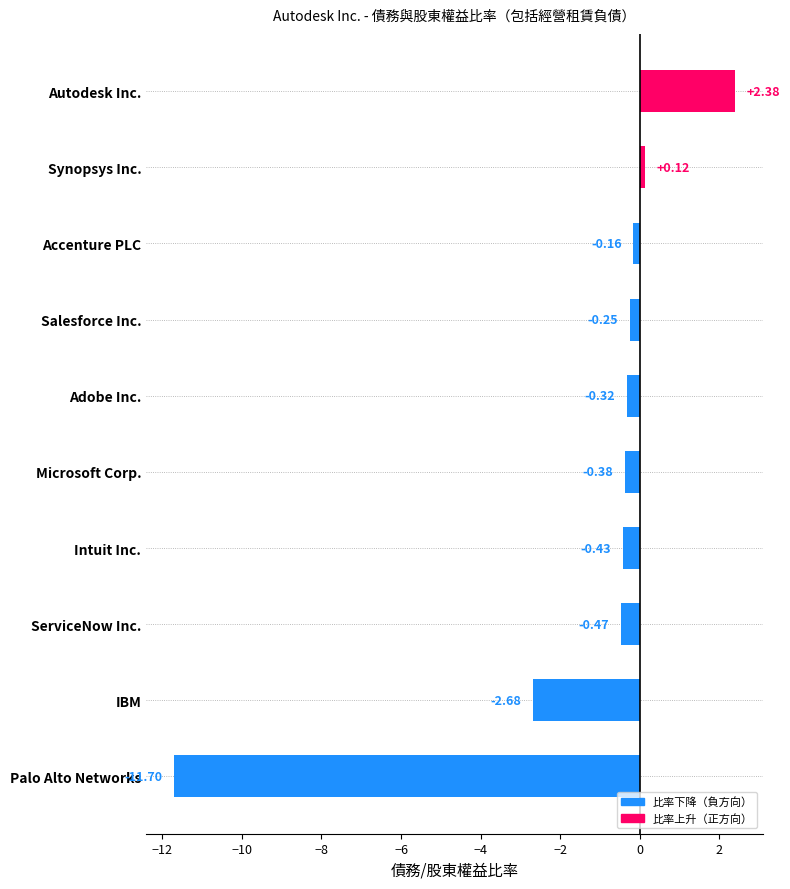

Rank the categories by value from lowest to highest.

Palo Alto Networks, IBM, ServiceNow Inc., Intuit Inc., Microsoft Corp., Adobe Inc., Salesforce Inc., Accenture PLC, Synopsys Inc., Autodesk Inc.